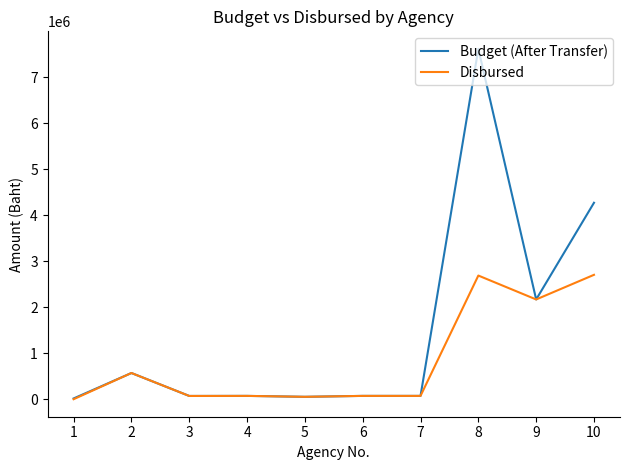

Which series has the largest total across all categories?

Budget (After Transfer)